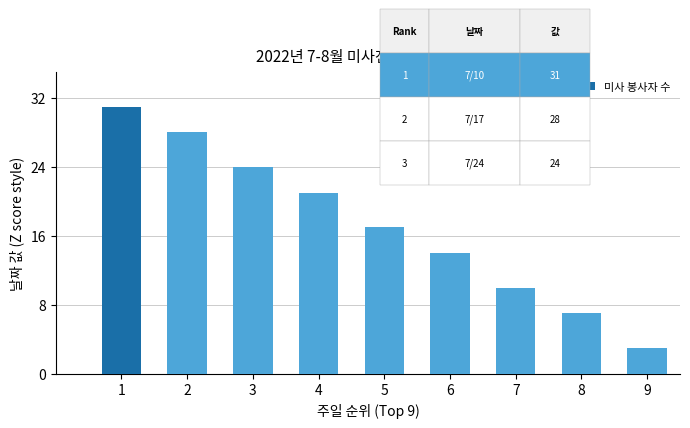

Reading right to left, list all the values displayed in this chart.

9=3	8=7	7=10	6=14	5=17	4=21	3=24	2=28	1=31